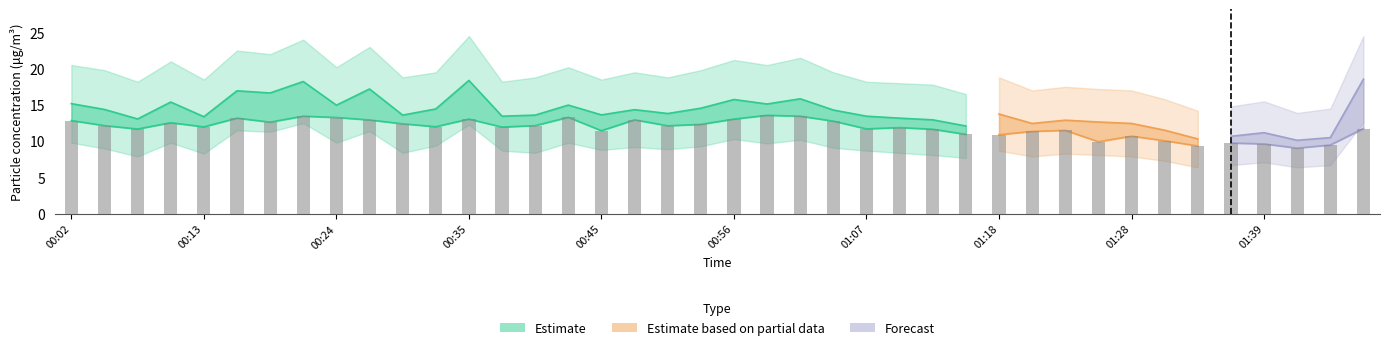

List the labels in order of SDS_P1_upper value, smallest first.

01:41, 01:34, 01:45, 01:36, 01:39, 01:31, 01:15, 01:21, 01:28, 01:26, 01:23, 01:13, 01:10, 00:08, 00:37, 01:07, 00:13, 00:45, 00:29, 00:40, 00:50, 01:18, 00:32, 00:48, 01:04, 00:05, 00:53, 00:24, 00:42, 00:02, 00:59, 00:10, 00:56, 01:01, 00:19, 00:16, 00:27, 00:21, 00:35, 01:47